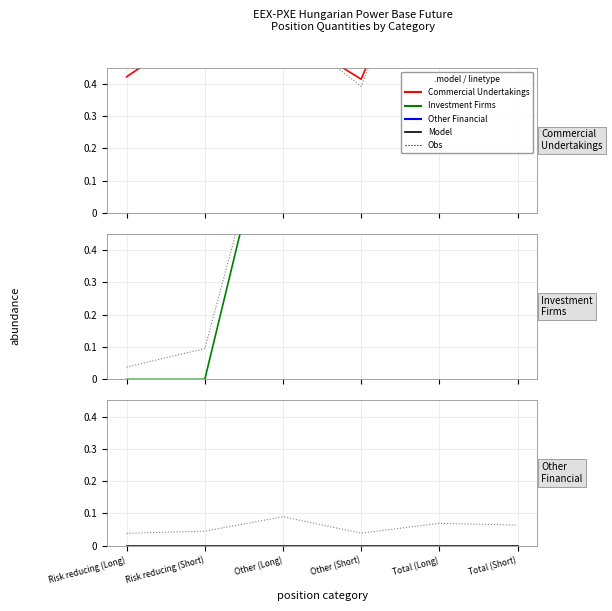

What is the sum of all Commercial Undertakings values?

4.0